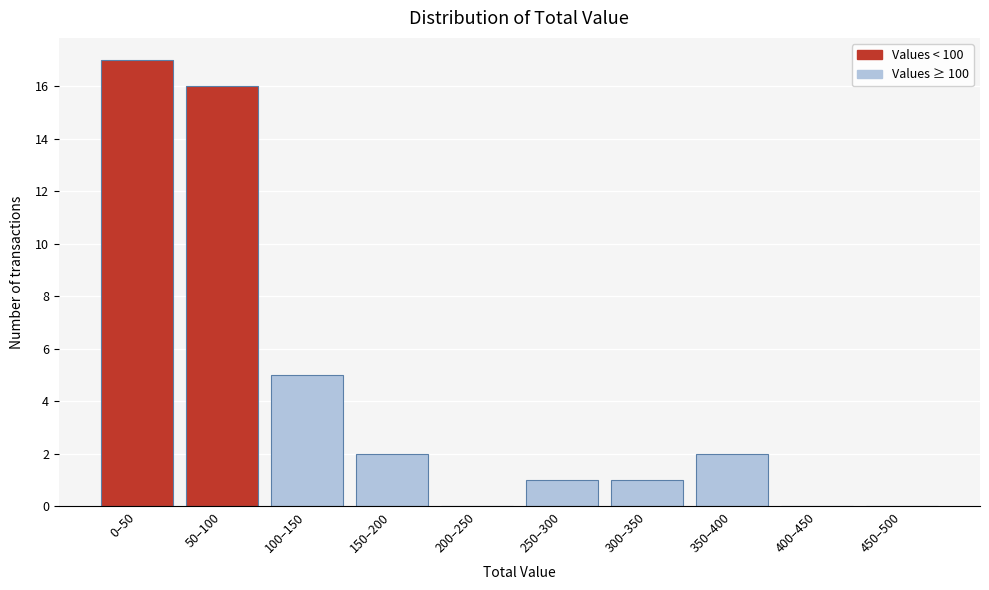

Reading left to right, what are all the values shown in this chart?

0–50=17	50–100=16	100–150=5	150–200=2	200–250=0	250–300=1	300–350=1	350–400=2	400–450=0	450–500=0